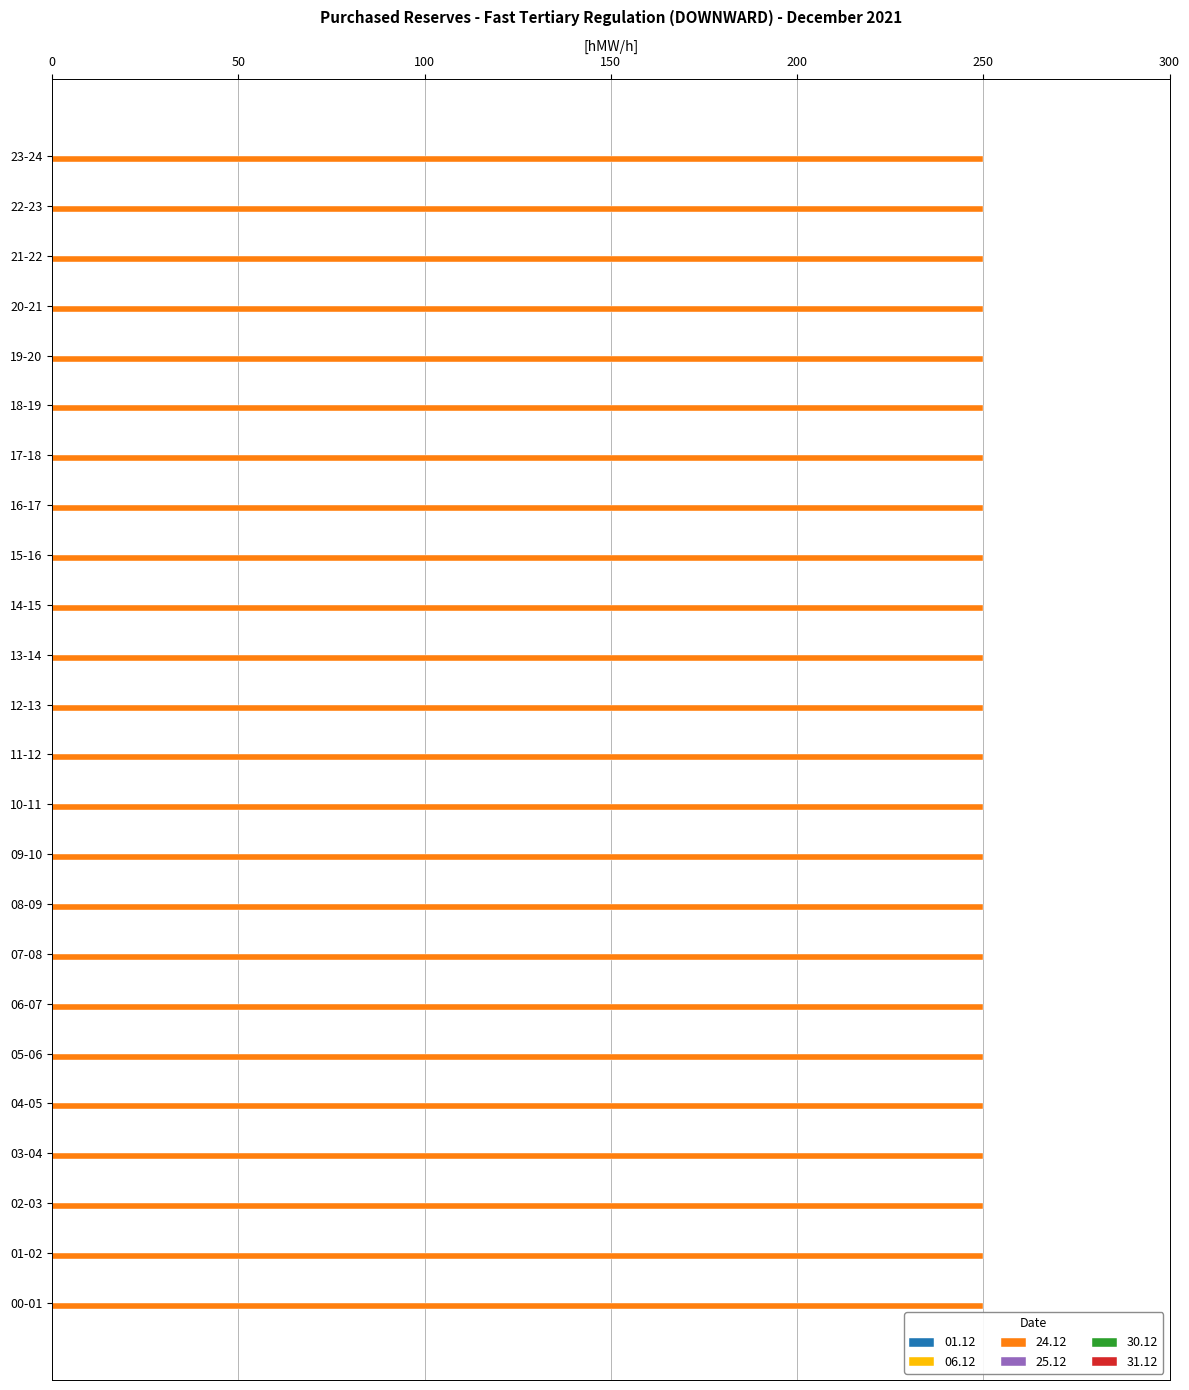

Is the value of 06.12 at 21-22 greater than the value of 31.12 at 17-18?

No